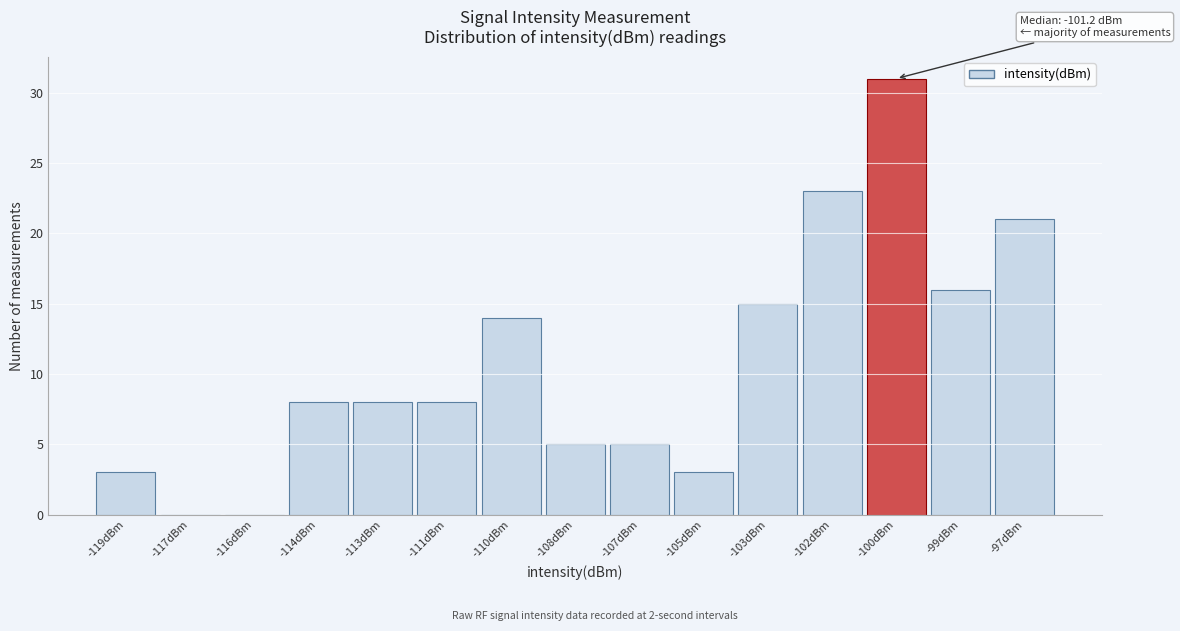

Reading right to left, what are all the values shown in this chart?

-97dBm=21	-99dBm=16	-100dBm=31	-102dBm=23	-103dBm=15	-105dBm=3	-107dBm=5	-108dBm=5	-110dBm=14	-111dBm=8	-113dBm=8	-114dBm=8	-116dBm=0	-117dBm=0	-119dBm=3